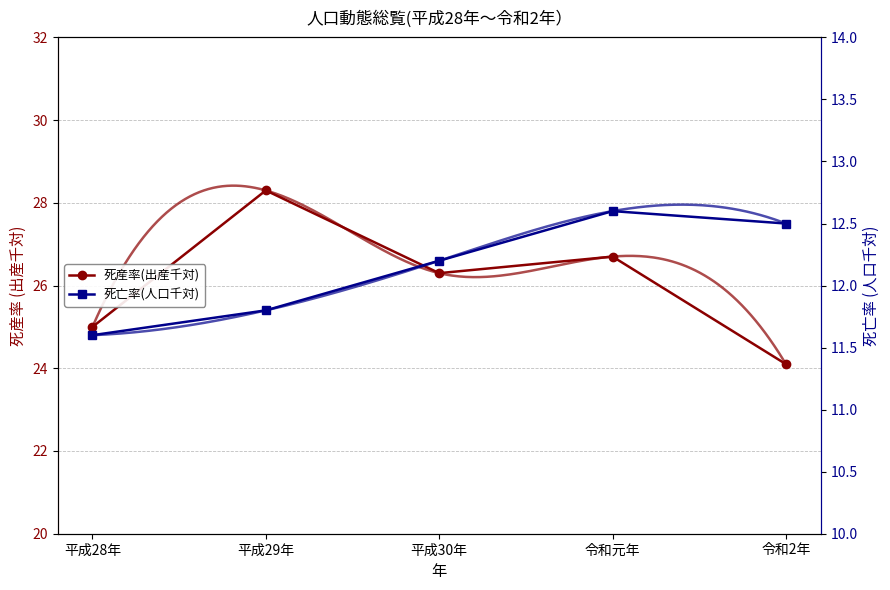

Reading left to right, what are all the values shown in this chart?

死産率(出産千対): 平成28年=25.0	平成29年=28.3	平成30年=26.3	令和元年=26.7	令和2年=24.1
死亡率(人口千対): 平成28年=11.6	平成29年=11.8	平成30年=12.2	令和元年=12.6	令和2年=12.5